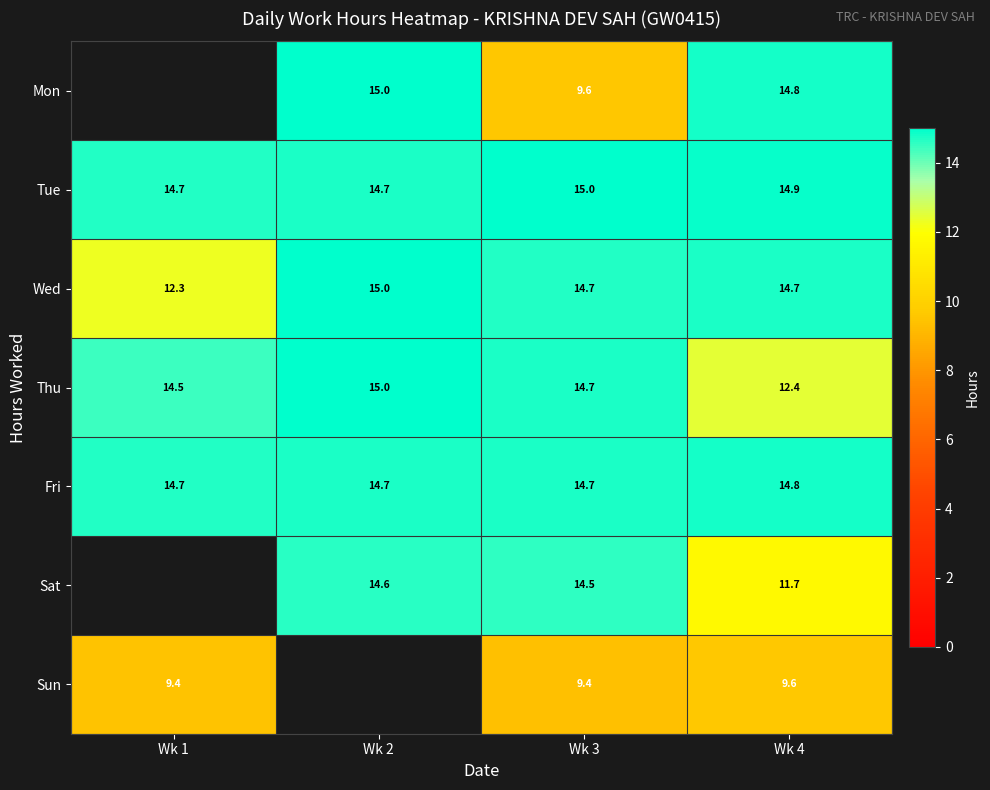

Is the value of Fri at Wk 2 greater than the value of Tue at Wk 4?

No